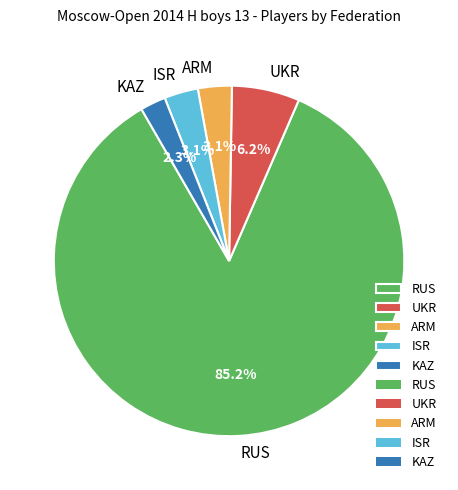

How many slices are in this pie chart?

5